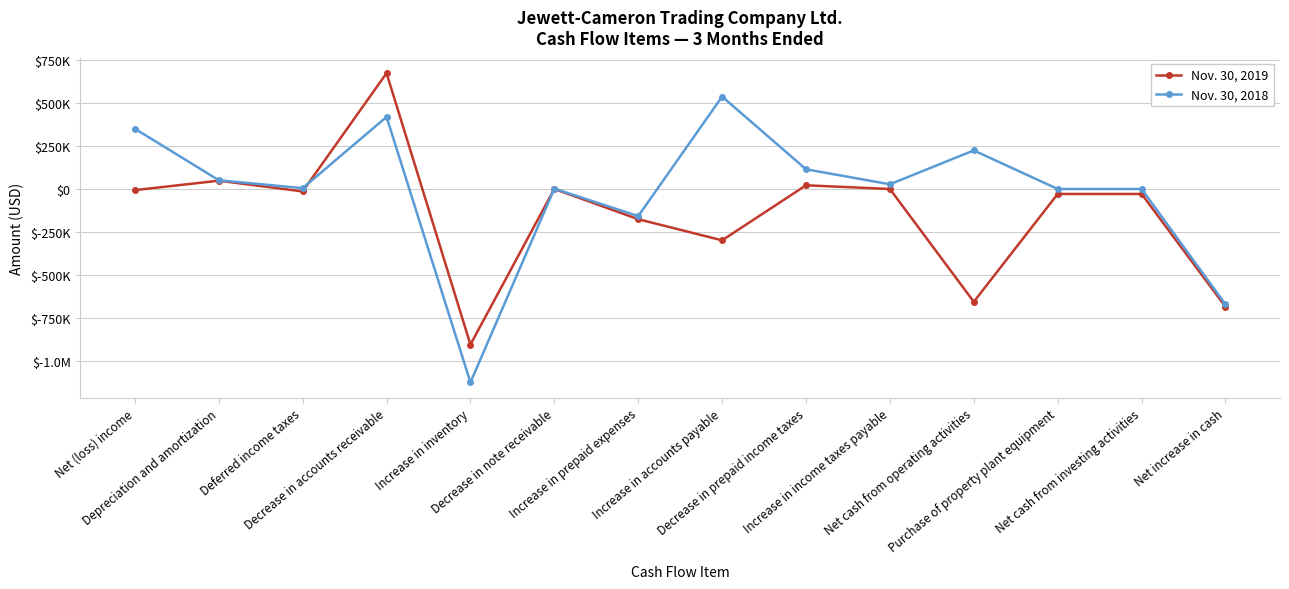

True or false: Nov. 30, 2019 and Nov. 30, 2018 intersect in this chart.

True